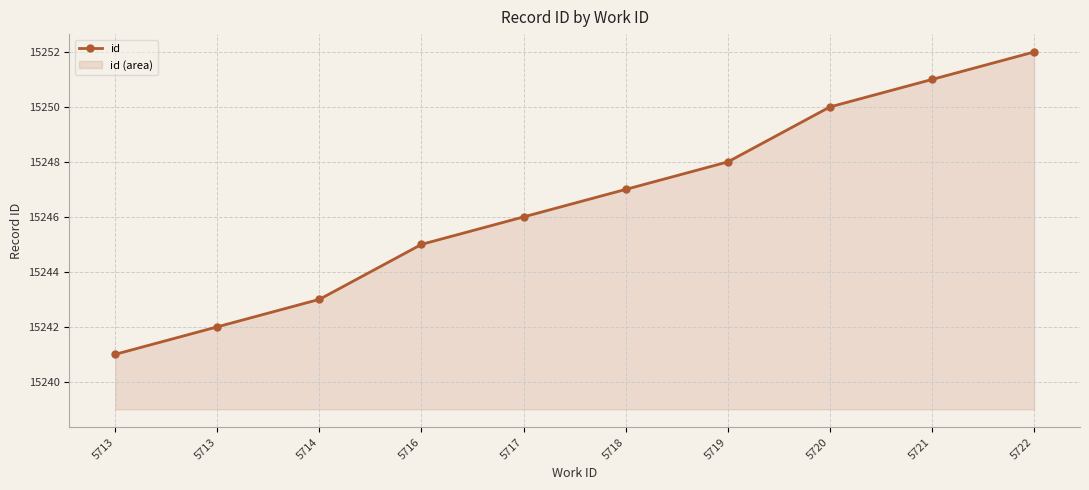

What is the minimum value shown in the chart?

15241